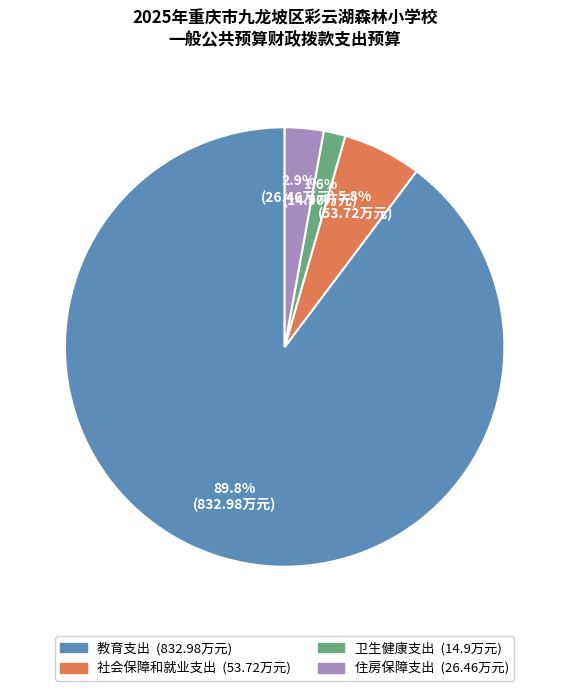

To the nearest percent, what is the difference between the 教育支出 and 住房保障支出 slice percentages?

87%